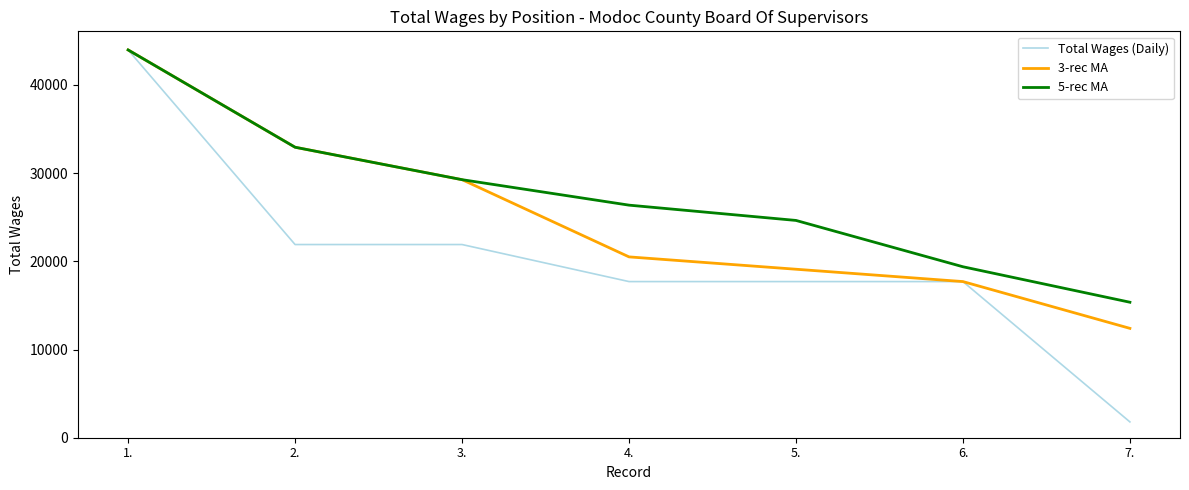

Rank the series by their average value, from lowest to highest.

Total Wages (Daily), 3-rec MA, 5-rec MA